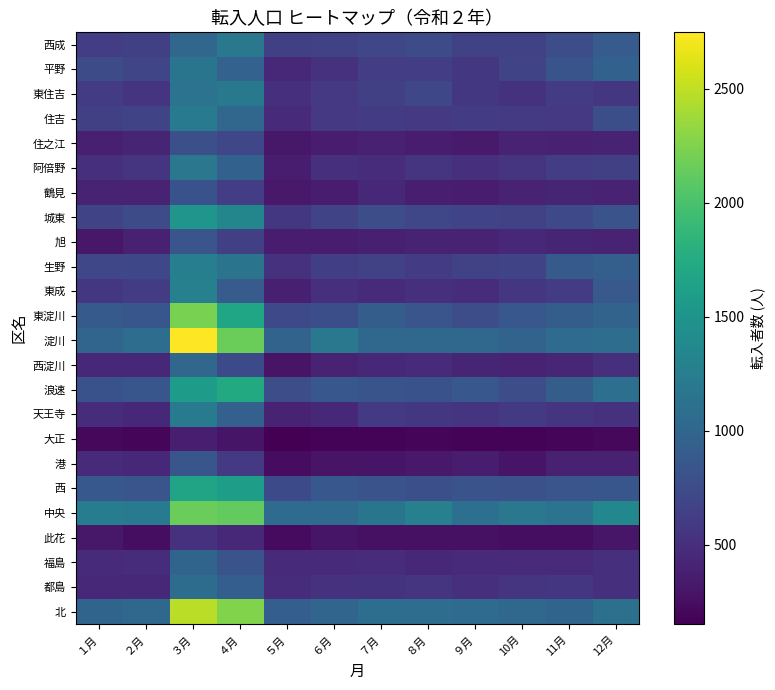

At which category is the sum across all series the highest?

３月